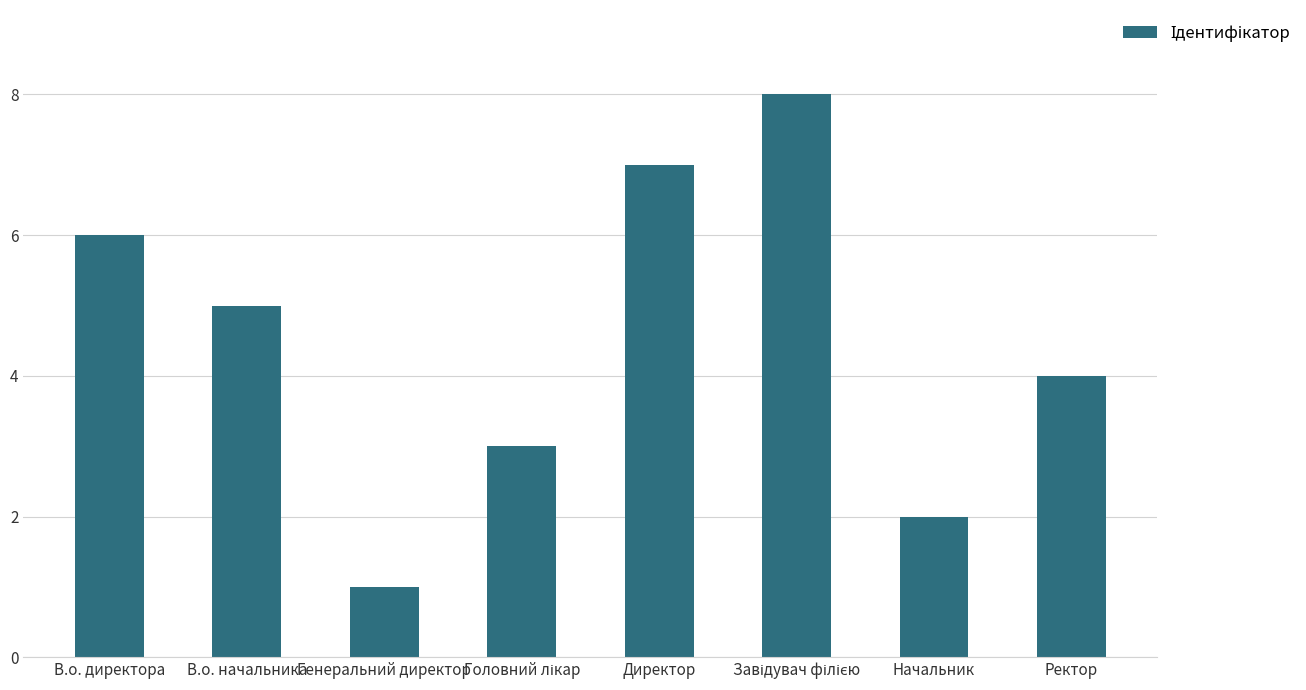

What is the difference between the maximum and second lowest values?

6